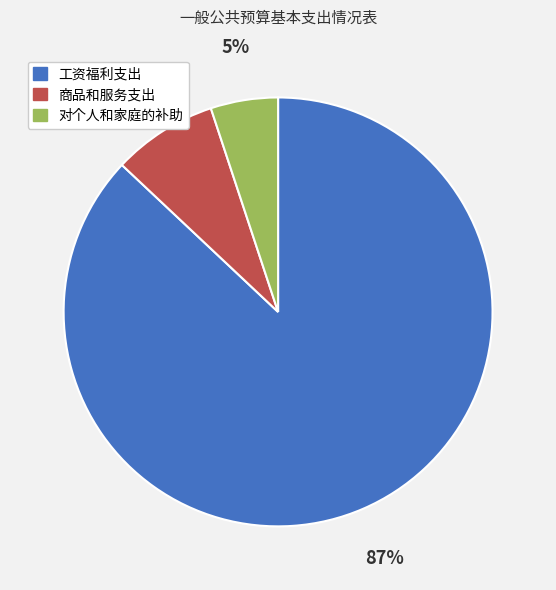

Does 工资福利支出 represent more than half of the total?

Yes